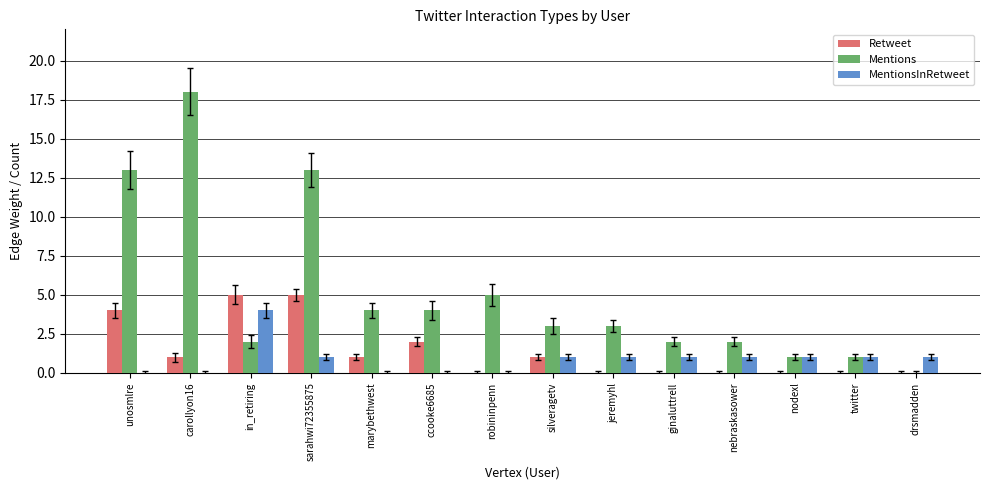

The Mentions series shows 3 at nebraskasower. True or false?

False